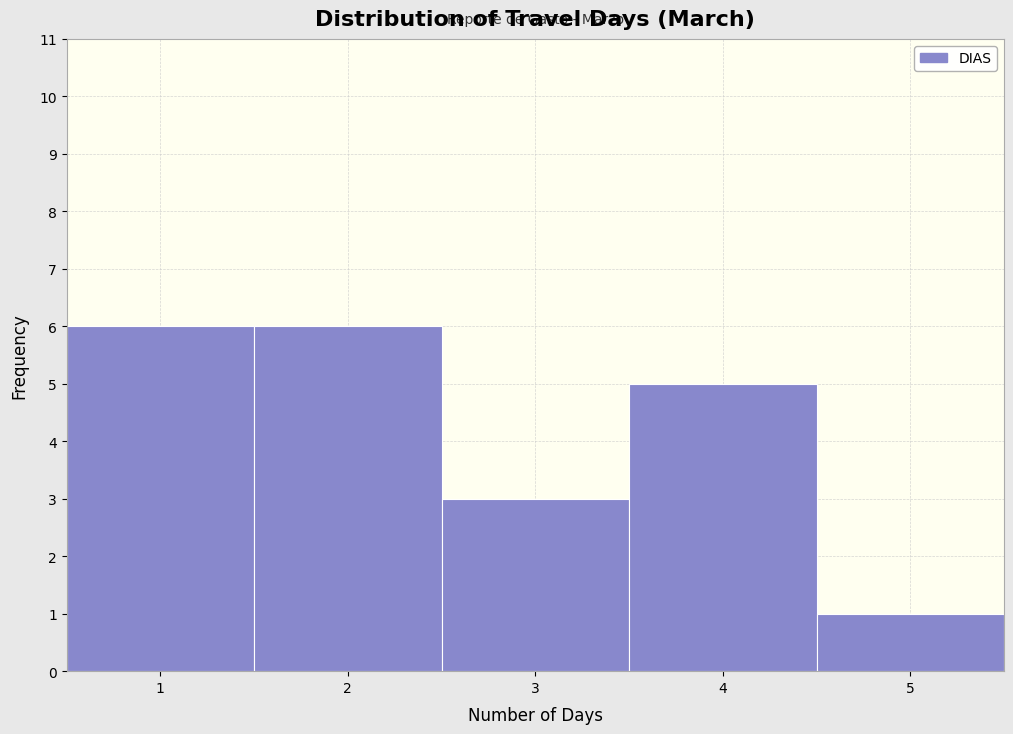

How tall is the bar that spans 2.5 to 3.5 on the x-axis? The values are not printed on the chart, so give them approximately, as read against the axis.

3